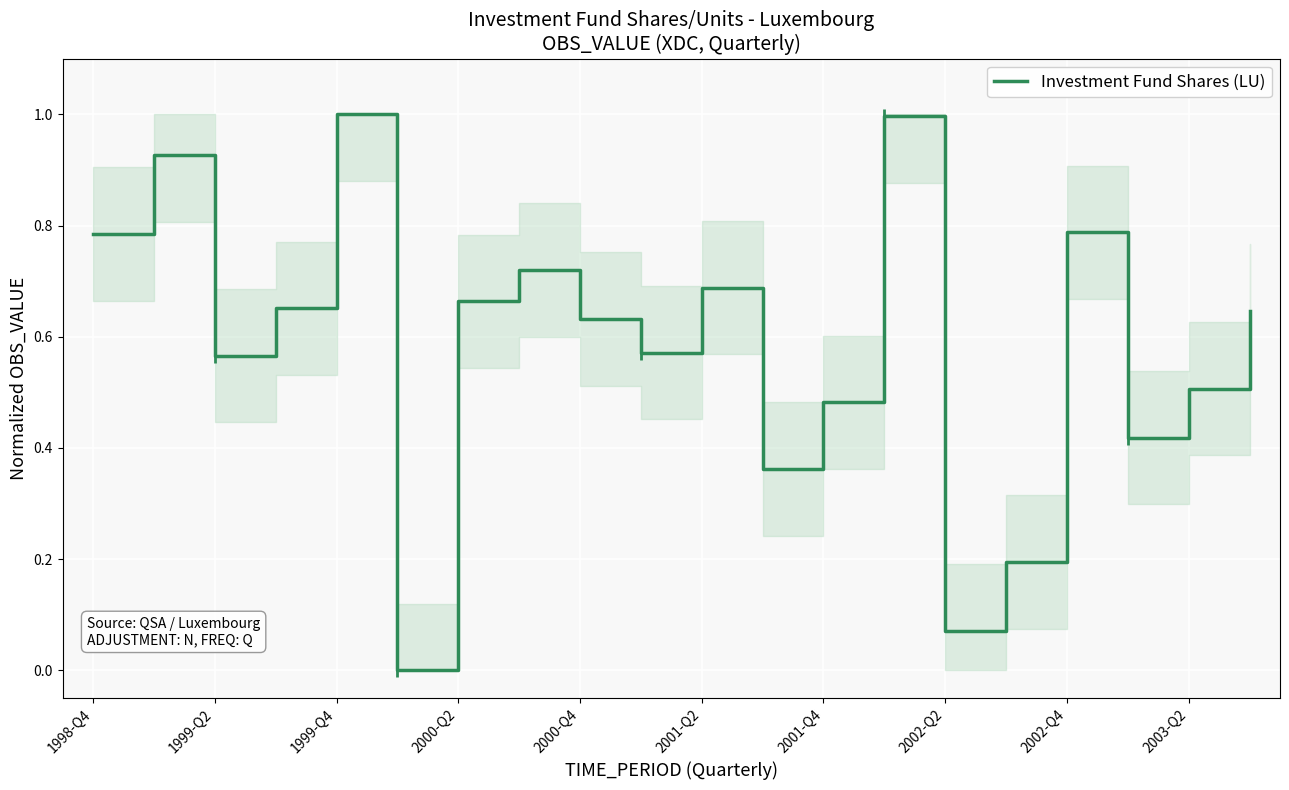

What is the difference between the maximum and minimum values?

1.0